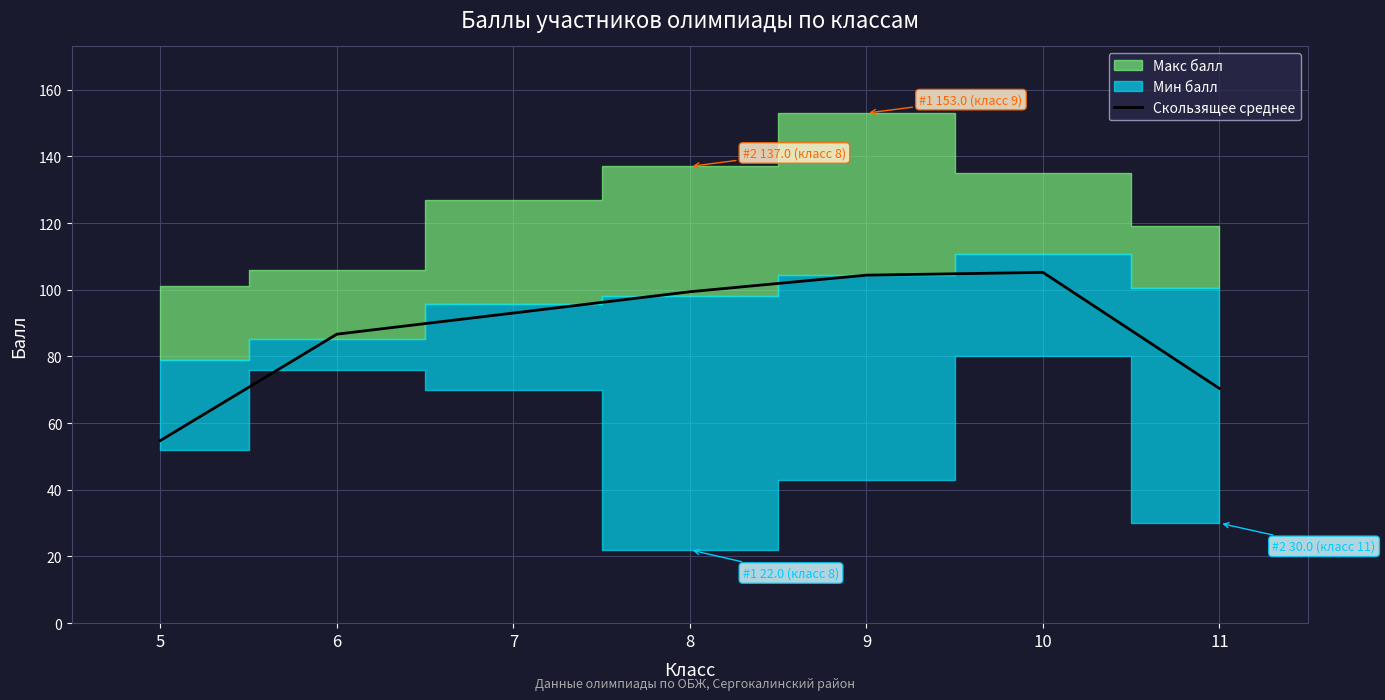

At which label is Скользящее среднее closest to 80?

6